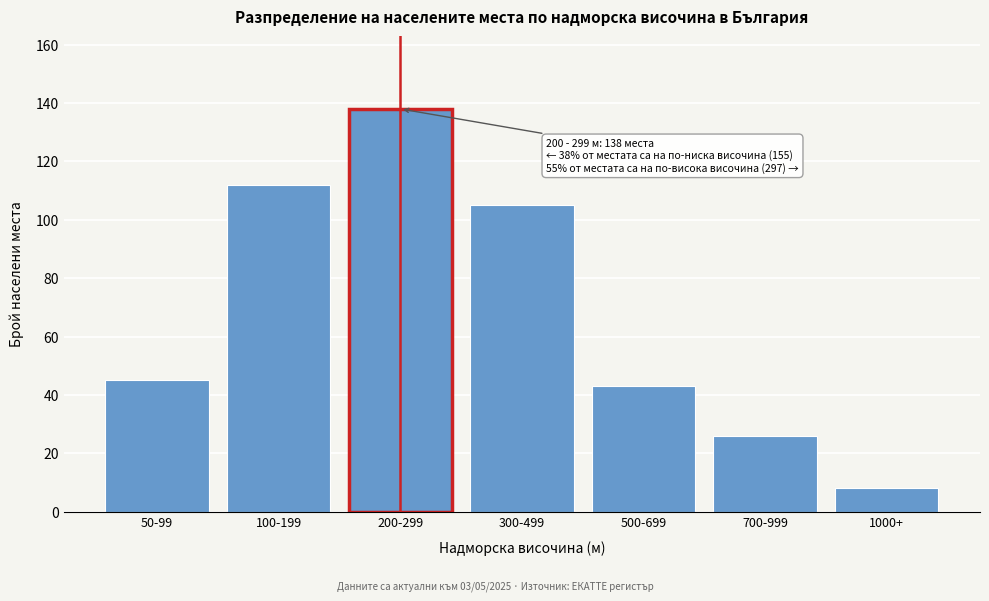

Reading left to right, extract all data points from this chart.

50-99=45	100-199=112	200-299=138	300-499=105	500-699=43	700-999=26	1000+=8